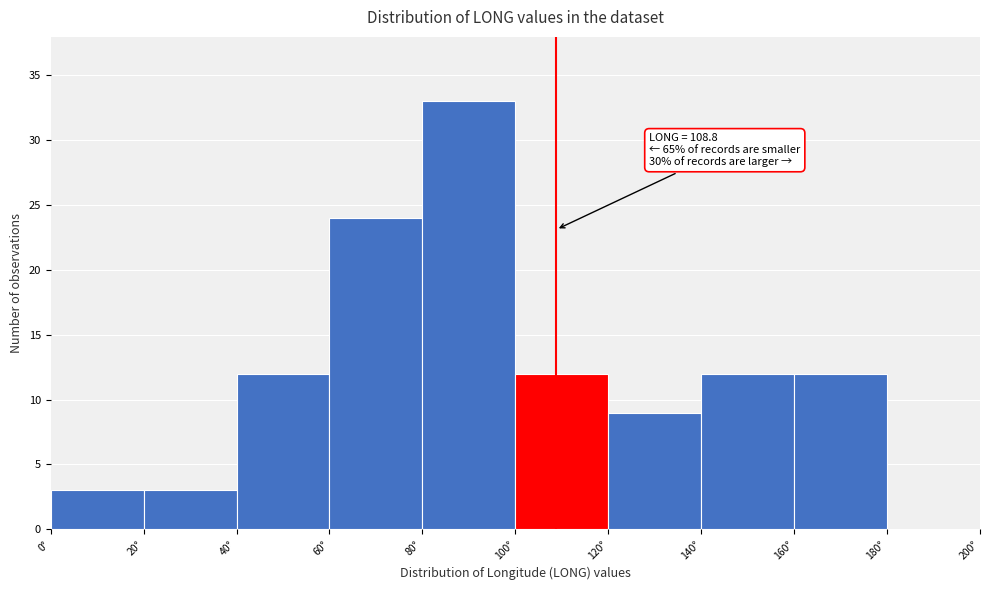

Over which range of the x-axis is the bar tallest?

80 to 100